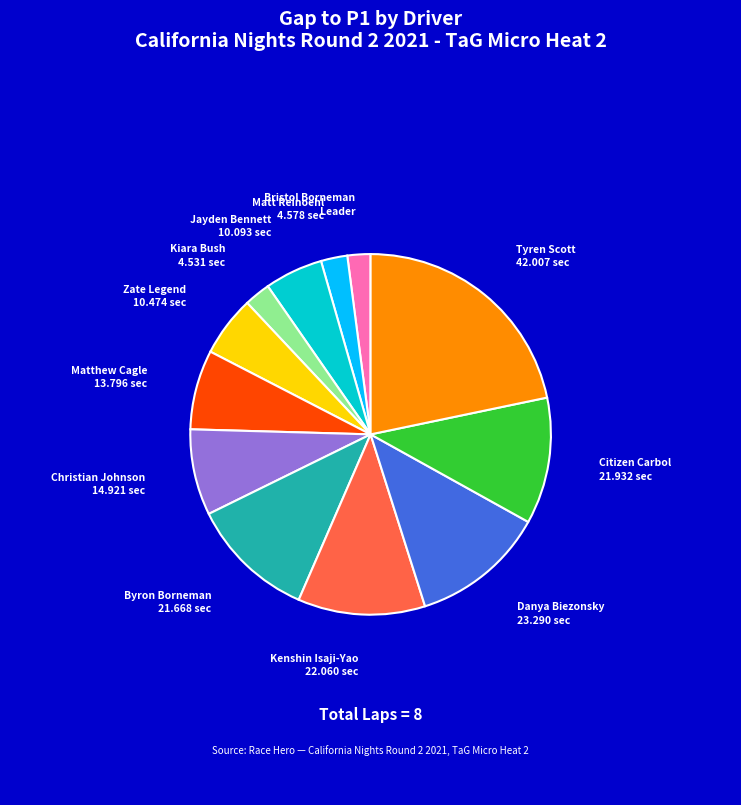

Does Byron Borneman represent more than half of the total?

No